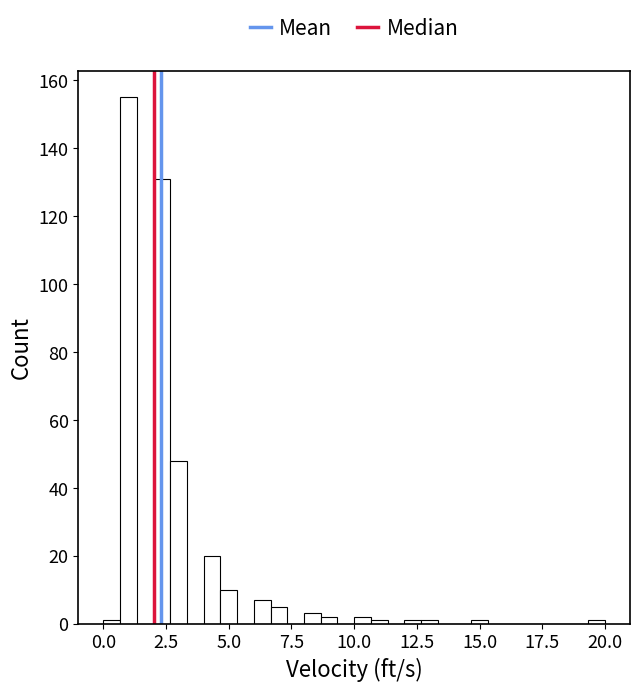

Read against the x-axis, roughly where is the centre of the tallest bar?

1.0